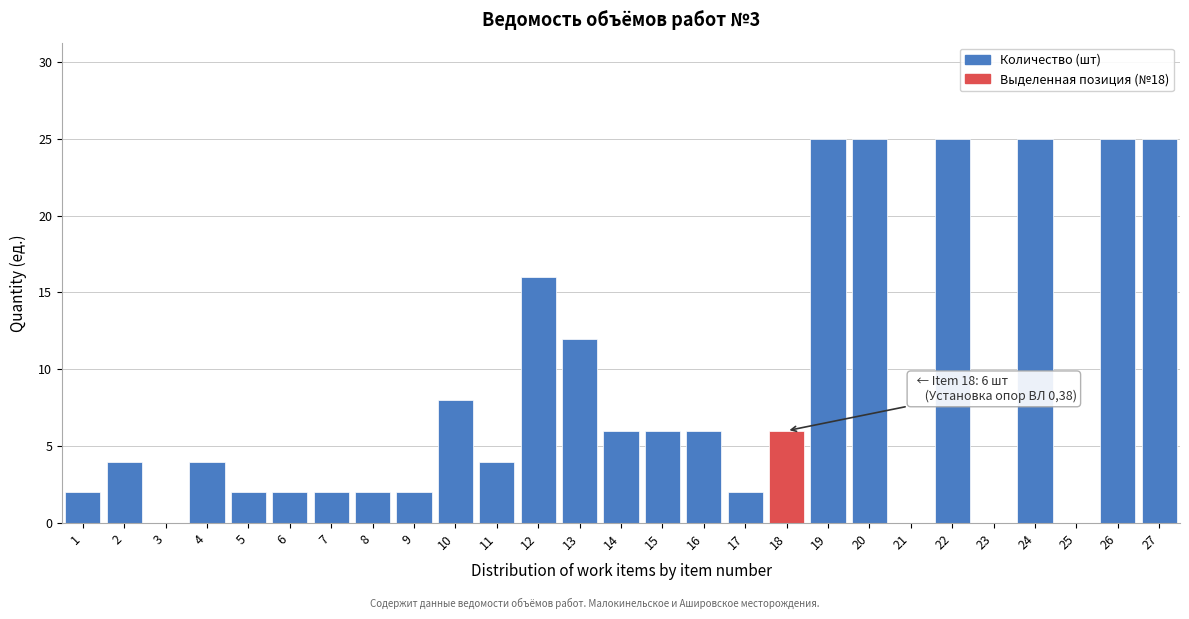

Reading left to right, list all the values displayed in this chart.

1=2	2=4	3=0	4=4	5=2	6=2	7=2	8=2	9=2	10=8	11=4	12=16	13=12	14=6	15=6	16=6	17=2	18=6	19=25	20=25	21=0	22=25	23=0	24=25	25=0	26=25	27=25